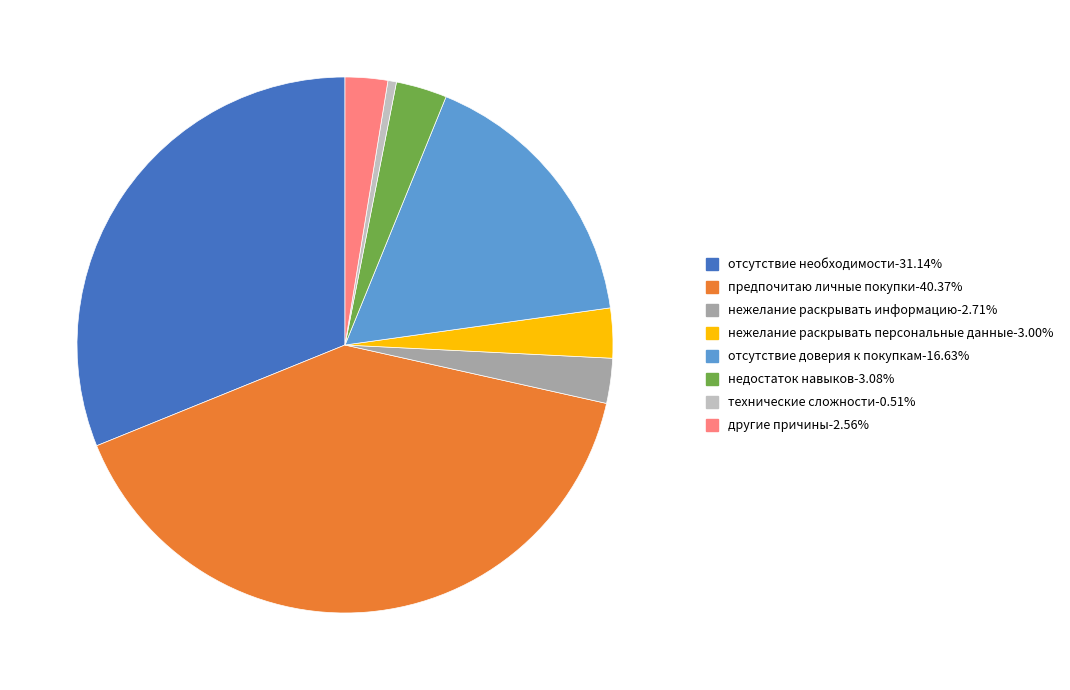

Count the number of slices in the pie.

8